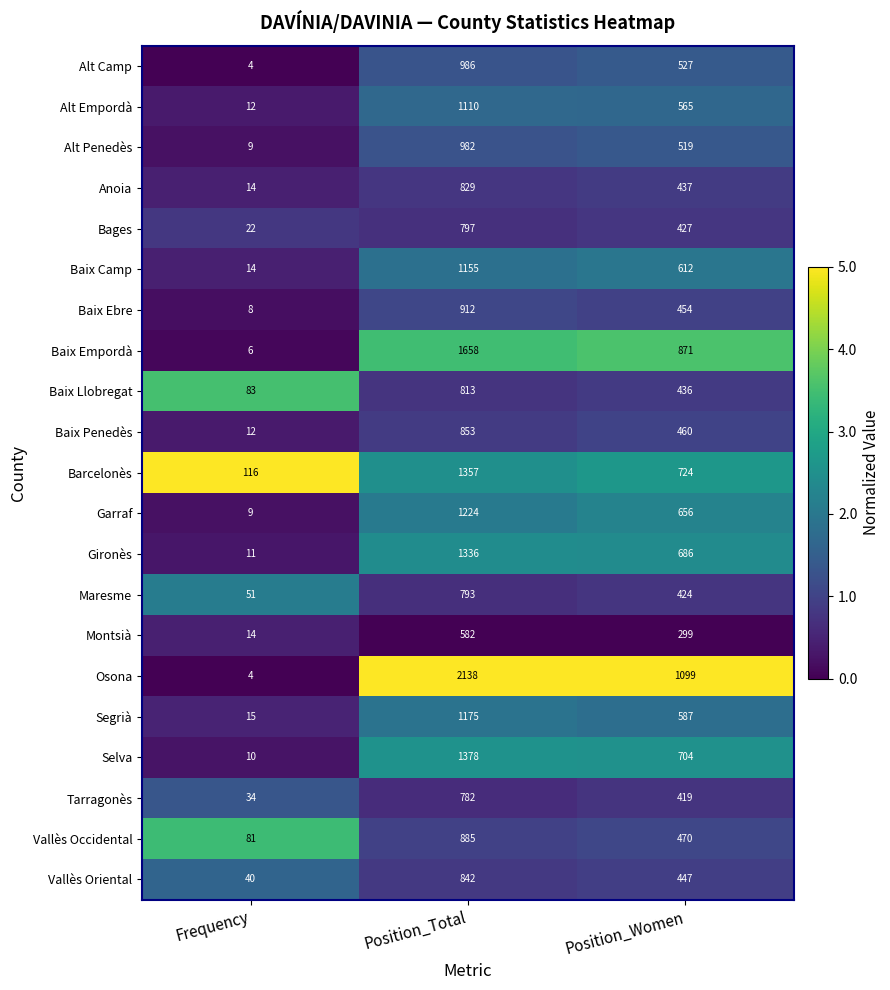

What is the difference between the maximum and second lowest values in the Baix Empordà series?

787